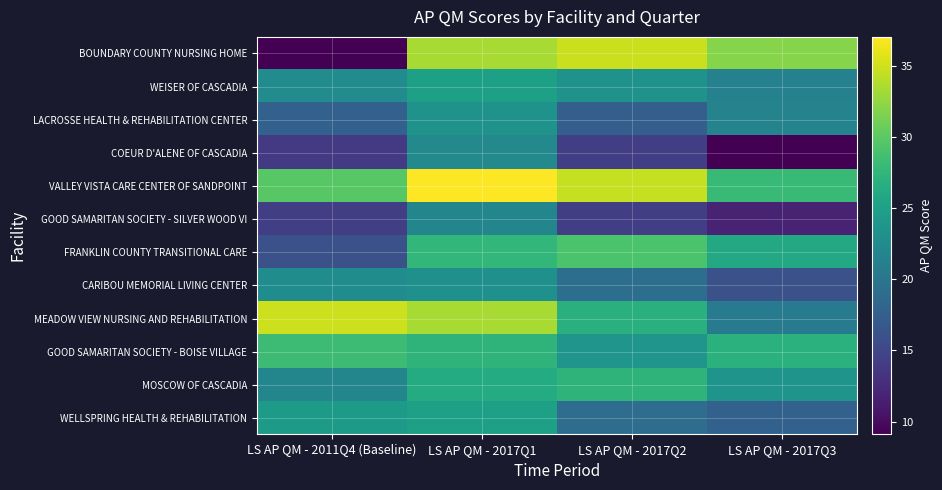

At LS AP QM - 2011Q4 (Baseline), list the series in order from largest to smallest.

MEADOW VIEW NURSING AND REHABILITATION, VALLEY VISTA CARE CENTER OF SANDPOINT, GOOD SAMARITAN SOCIETY - BOISE VILLAGE, WELLSPRING HEALTH & REHABILITATION, CARIBOU MEMORIAL LIVING CENTER, WEISER OF CASCADIA, MOSCOW OF CASCADIA, LACROSSE HEALTH & REHABILITATION CENTER, FRANKLIN COUNTY TRANSITIONAL CARE, GOOD SAMARITAN SOCIETY - SILVER WOOD VI, COEUR D'ALENE OF CASCADIA, BOUNDARY COUNTY NURSING HOME